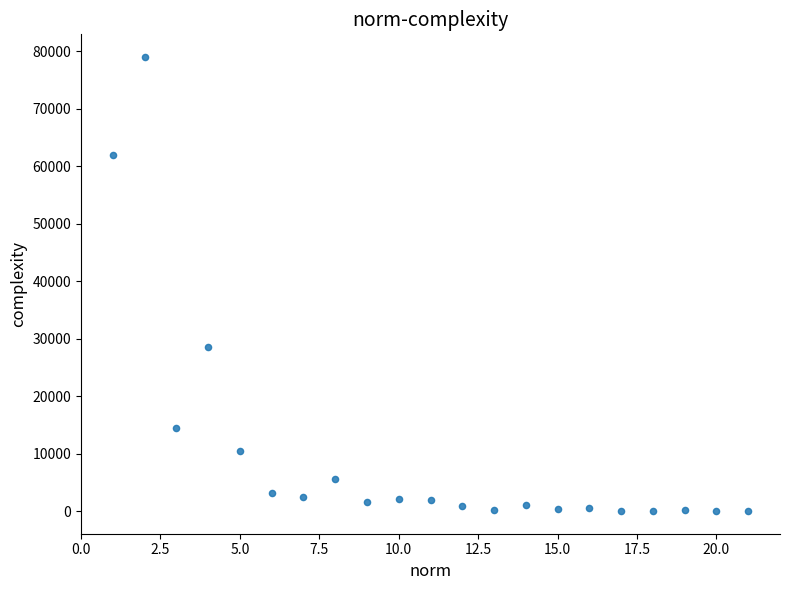

What Y value in the scatter plot is closest to 39507?

28586